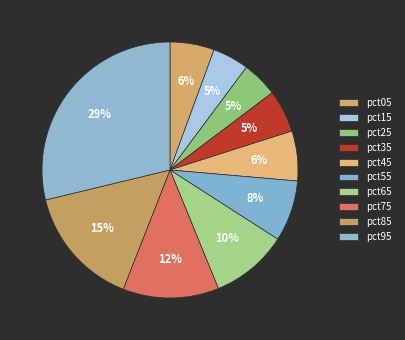

To the nearest percent, what is the difference between the largest and smallest slice percentages?

24%